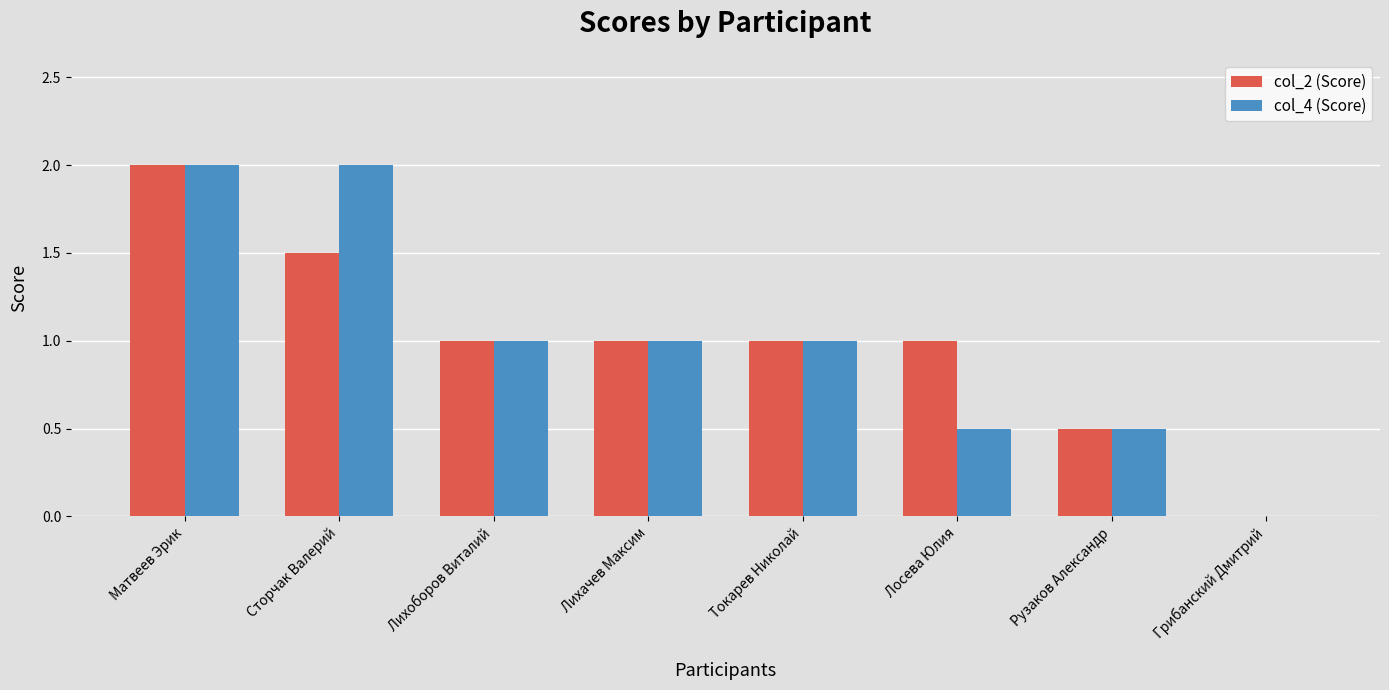

What are all the series names shown in the legend?

col_2 (Score), col_4 (Score)